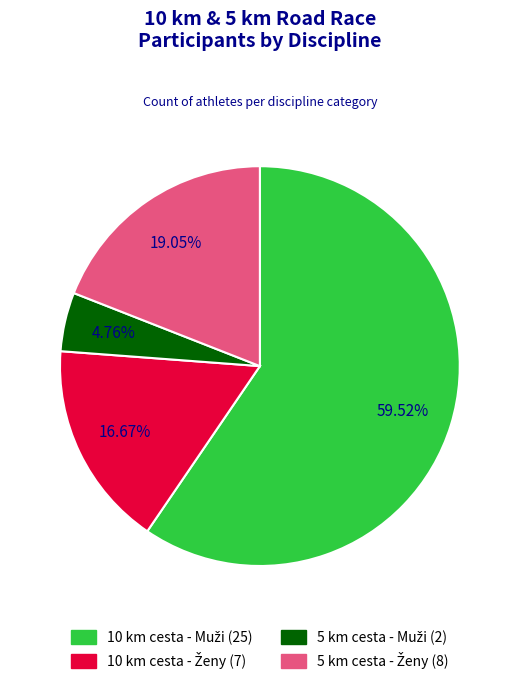

To the nearest percent, what portion does 5 km cesta - Muži represent?

5%